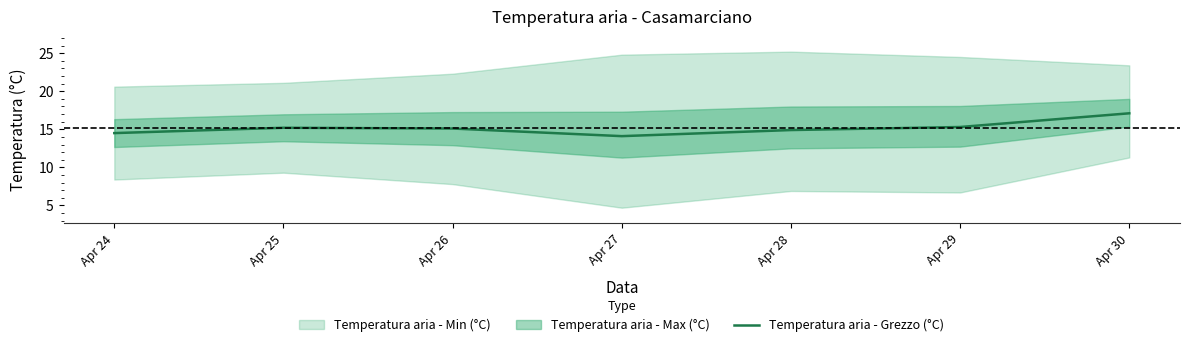

How many interior local peaks (higher than both neighbors) does the data have?

1